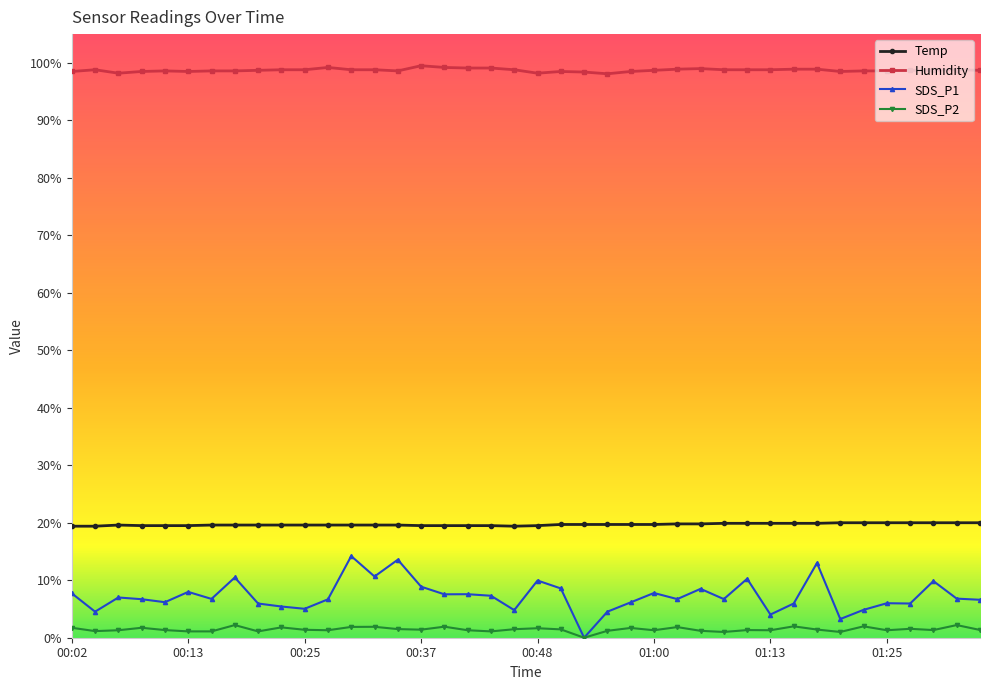

True or false: Temp and SDS_P1 cross at least once.

False